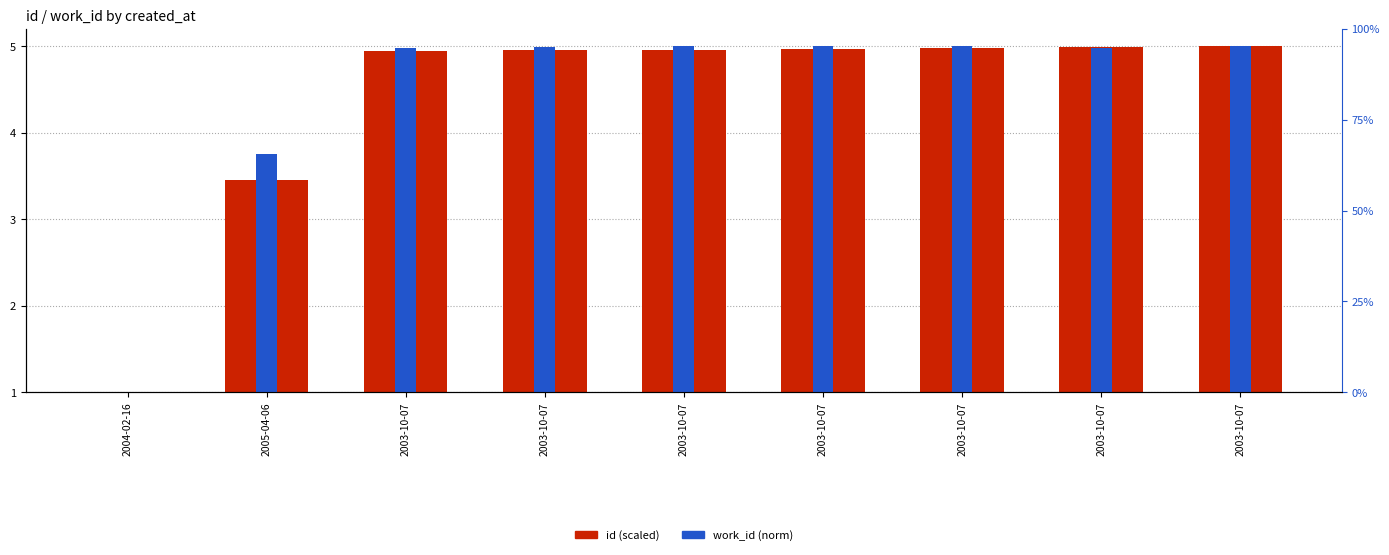

At which category is the sum across all series the highest?

2003-10-07